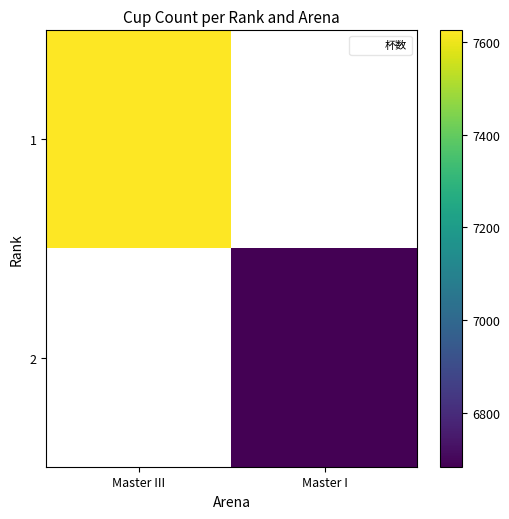

Between Master I and Master III, which is larger?

Master III